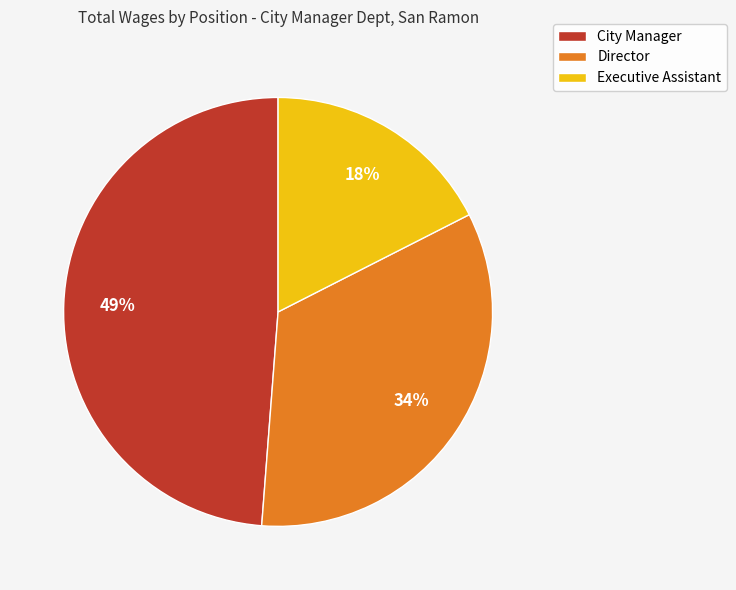

What is the largest slice in the pie chart?

City Manager